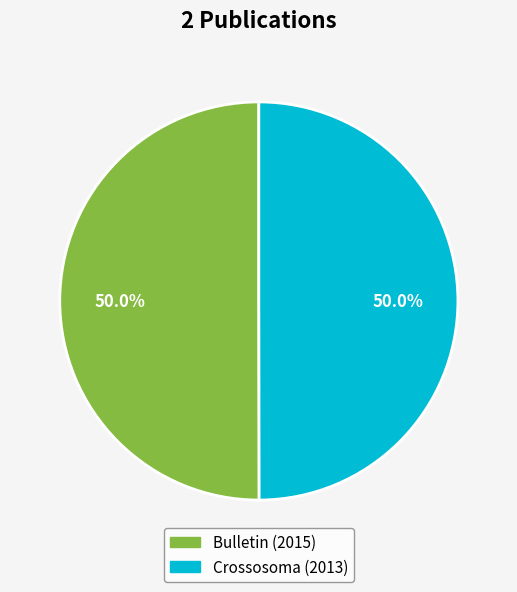

What is the ratio of the value at Crossosoma (2013) to the value at Bulletin (2015)?

1.0